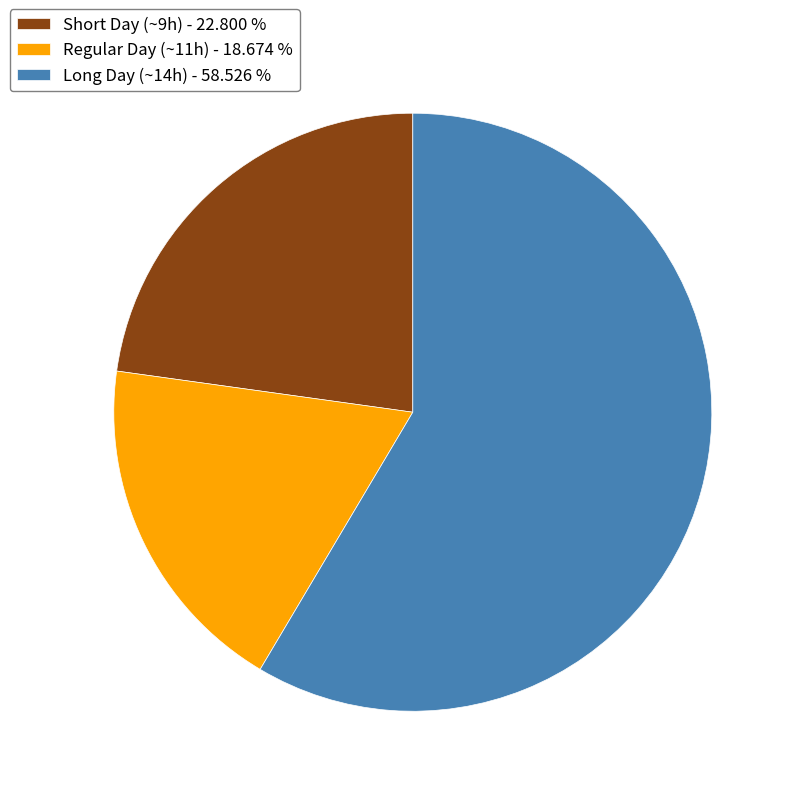

Rank the categories by value from lowest to highest.

Regular Day (~11h) - 18.674 %, Short Day (~9h) - 22.800 %, Long Day (~14h) - 58.526 %